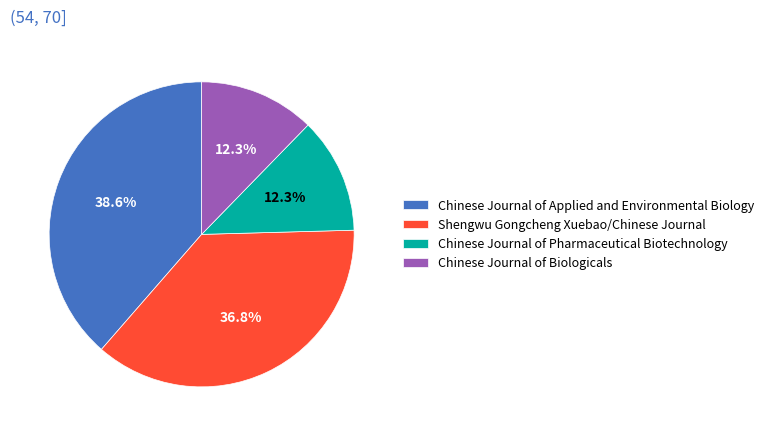

To the nearest percent, what percentage of the pie is Chinese Journal of Pharmaceutical Biotechnology?

12%